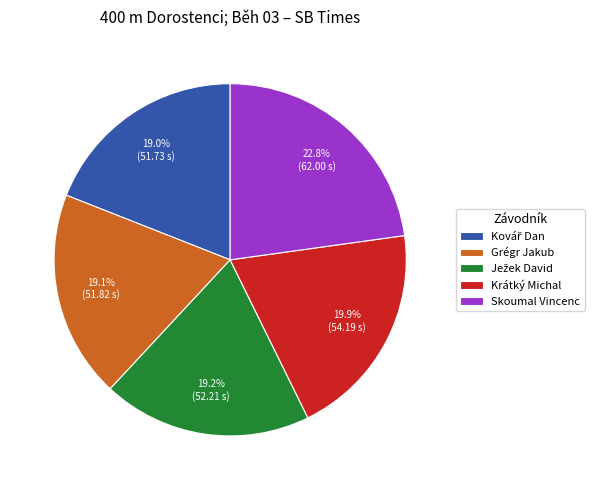

Does Skoumal Vincenc account for over 50% of the chart?

No